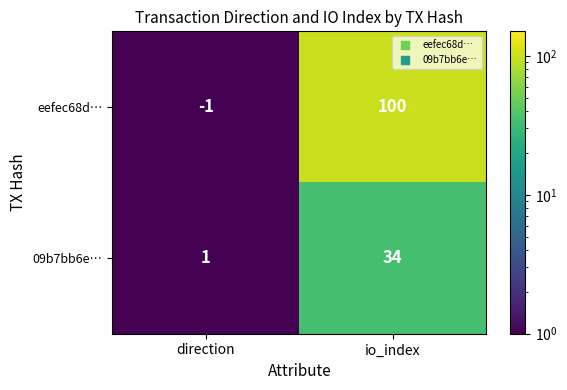

Which series has the largest total across all categories?

eefec68d…